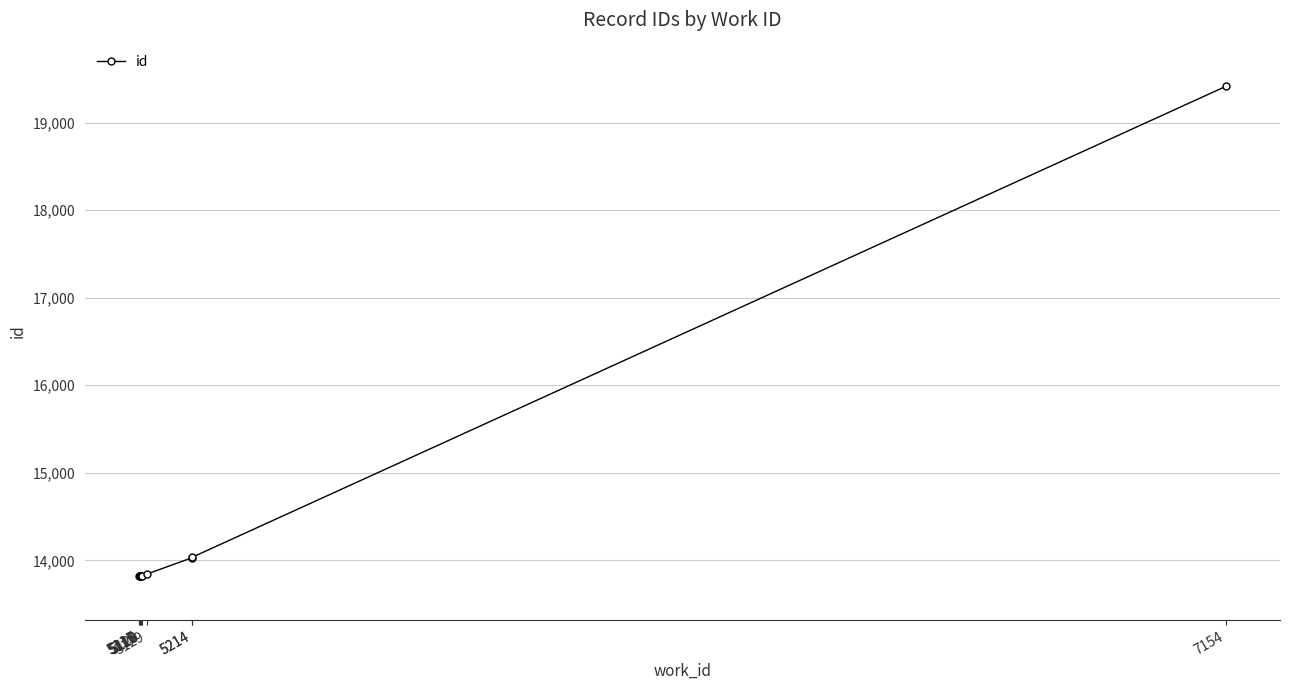

Which has a higher value, 5117 or 7154?

7154